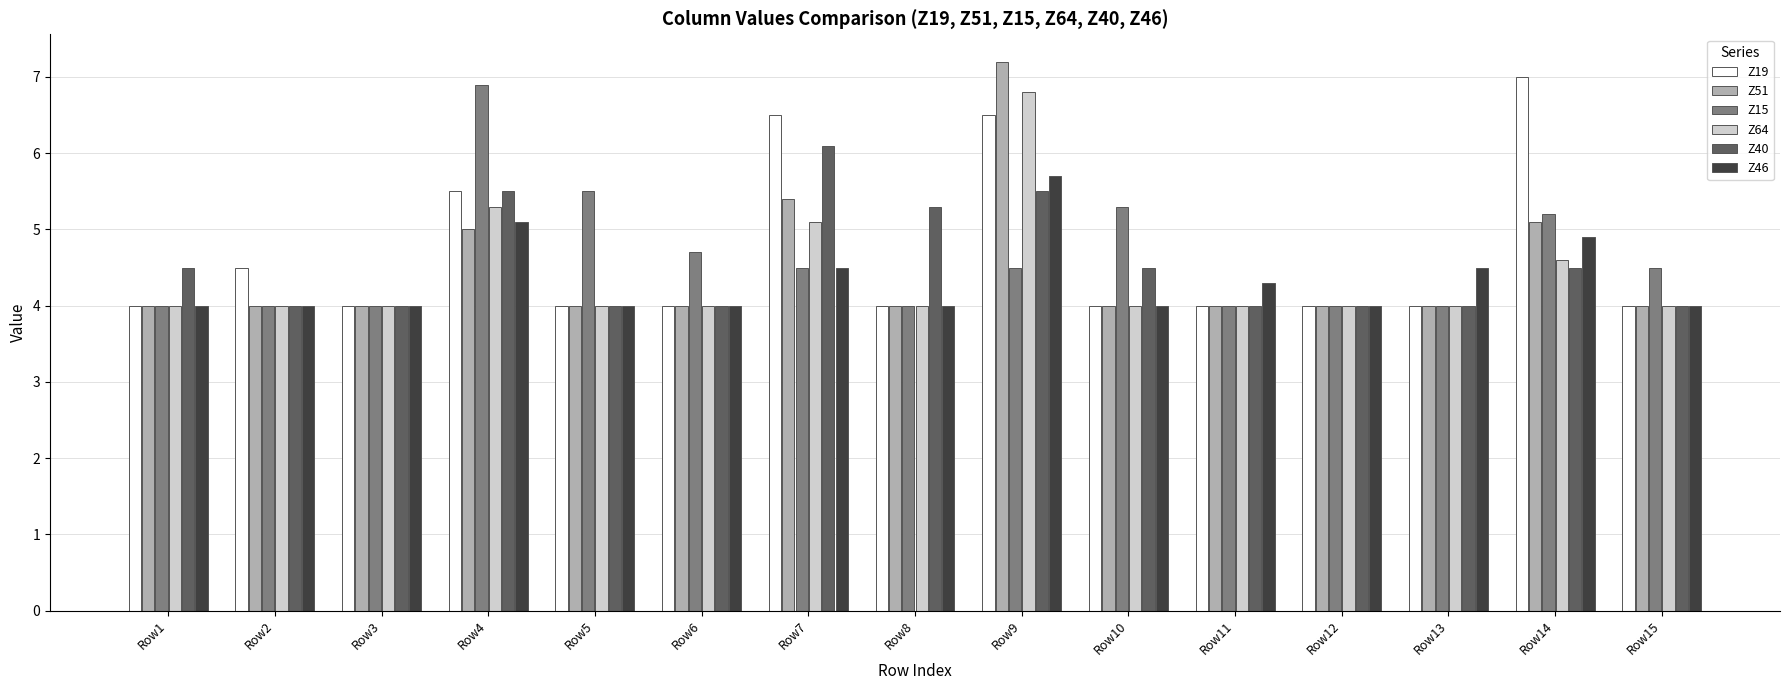

Reading left to right, transcribe all the data shown in this chart.

Z19: Row1=4.0	Row2=4.5	Row3=4.0	Row4=5.5	Row5=4.0	Row6=4.0	Row7=6.5	Row8=4.0	Row9=6.5	Row10=4.0	Row11=4.0	Row12=4.0	Row13=4.0	Row14=7.0	Row15=4.0
Z51: Row1=4.0	Row2=4.0	Row3=4.0	Row4=5.0	Row5=4.0	Row6=4.0	Row7=5.4	Row8=4.0	Row9=7.2	Row10=4.0	Row11=4.0	Row12=4.0	Row13=4.0	Row14=5.1	Row15=4.0
Z15: Row1=4.0	Row2=4.0	Row3=4.0	Row4=6.9	Row5=5.5	Row6=4.7	Row7=4.5	Row8=4.0	Row9=4.5	Row10=5.3	Row11=4.0	Row12=4.0	Row13=4.0	Row14=5.2	Row15=4.5
Z64: Row1=4.0	Row2=4.0	Row3=4.0	Row4=5.3	Row5=4.0	Row6=4.0	Row7=5.1	Row8=4.0	Row9=6.8	Row10=4.0	Row11=4.0	Row12=4.0	Row13=4.0	Row14=4.6	Row15=4.0
Z40: Row1=4.5	Row2=4.0	Row3=4.0	Row4=5.5	Row5=4.0	Row6=4.0	Row7=6.1	Row8=5.3	Row9=5.5	Row10=4.5	Row11=4.0	Row12=4.0	Row13=4.0	Row14=4.5	Row15=4.0
Z46: Row1=4.0	Row2=4.0	Row3=4.0	Row4=5.1	Row5=4.0	Row6=4.0	Row7=4.5	Row8=4.0	Row9=5.7	Row10=4.0	Row11=4.3	Row12=4.0	Row13=4.5	Row14=4.9	Row15=4.0